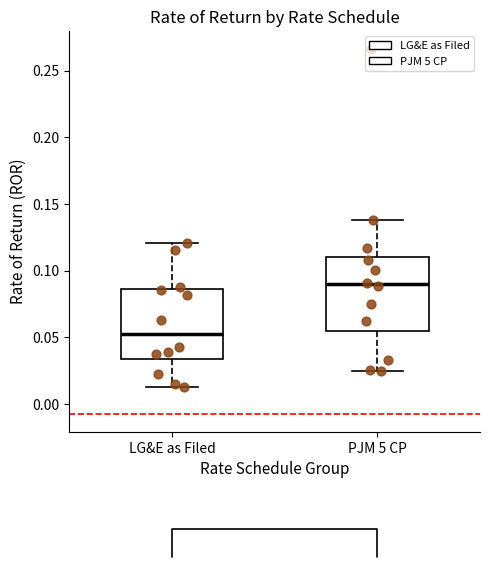

Reading left to right, read every box against the y-axis: the position of its median line, the range the box covers, and the ends of its whiskers. The values are not printed on the chart, so give them approximately, as read against the axis.

LG&E as Filed: median 0.055, box 0.035 to 0.085, whiskers 0.015 to 0.120
PJM 5 CP: median 0.090, box 0.055 to 0.110, whiskers 0.025 to 0.140